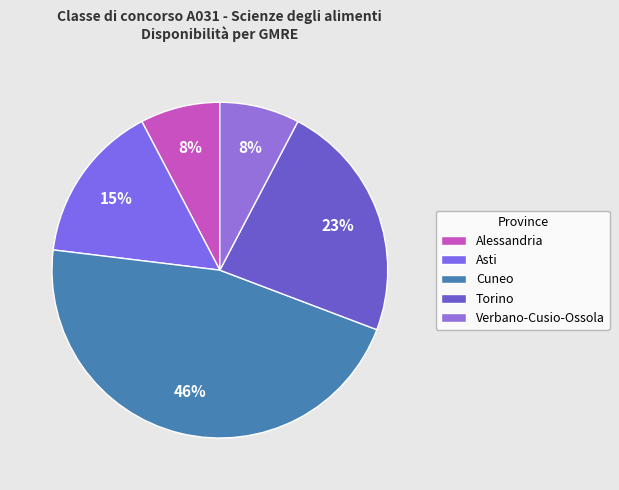

How many segments does this pie chart have?

5